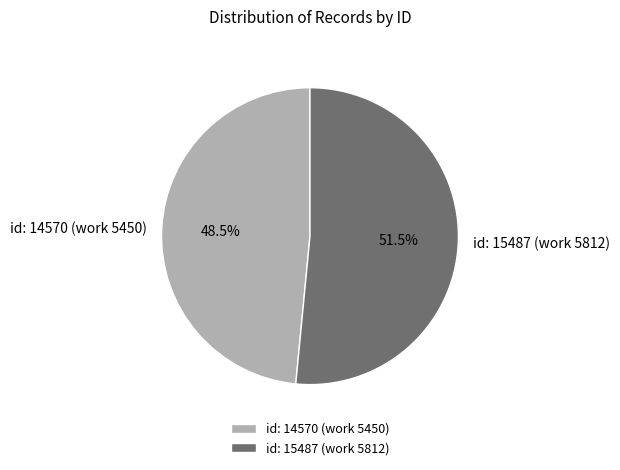

What is the smallest slice in the pie chart?

id: 14570 (work 5450)